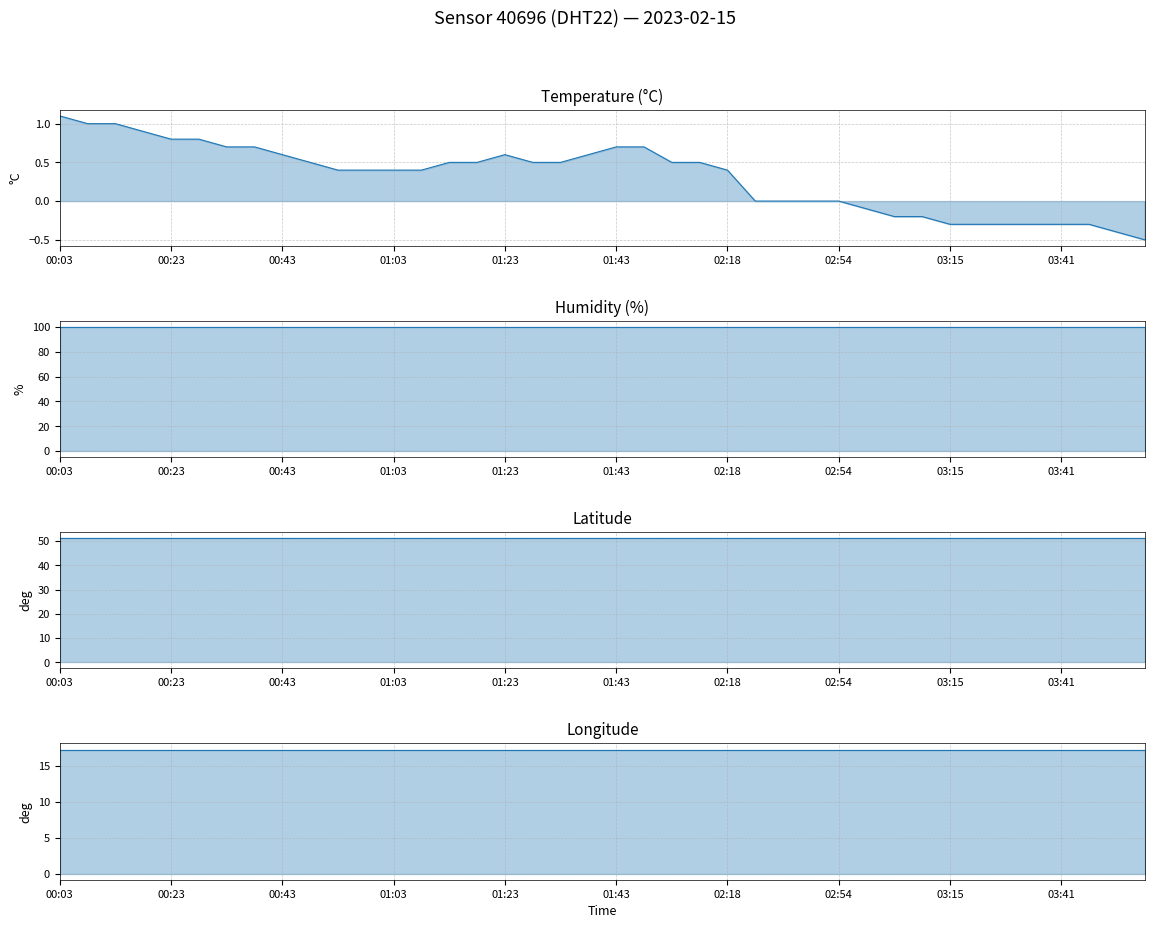

What is the value of the lon line point at the 15th from the left?

17.2